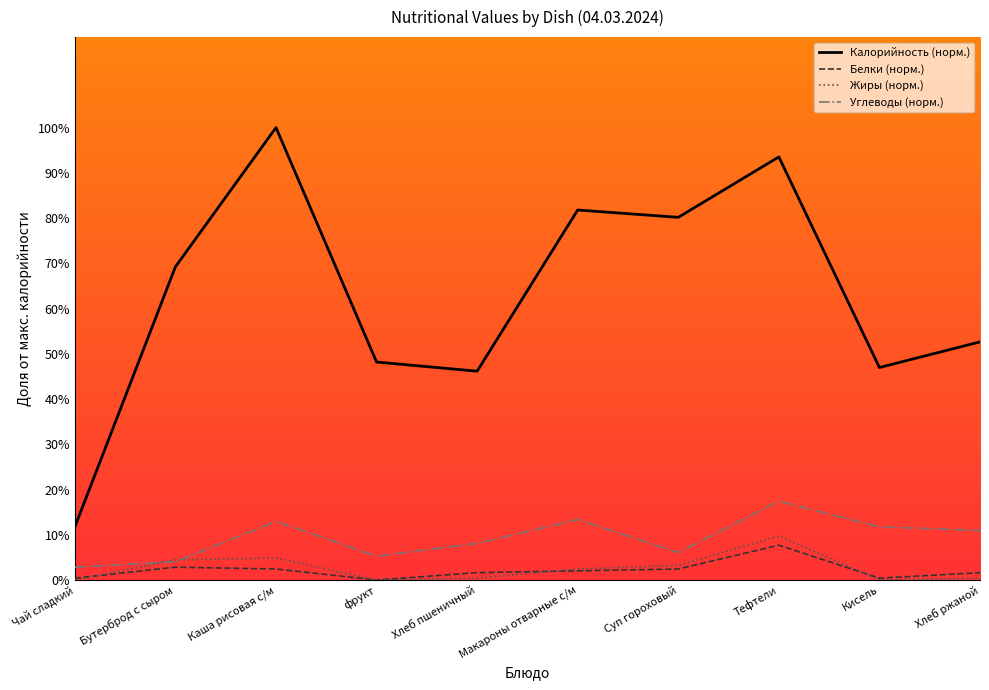

What is the approximate value of Жиры (норм.) at Тефтели?

9.7